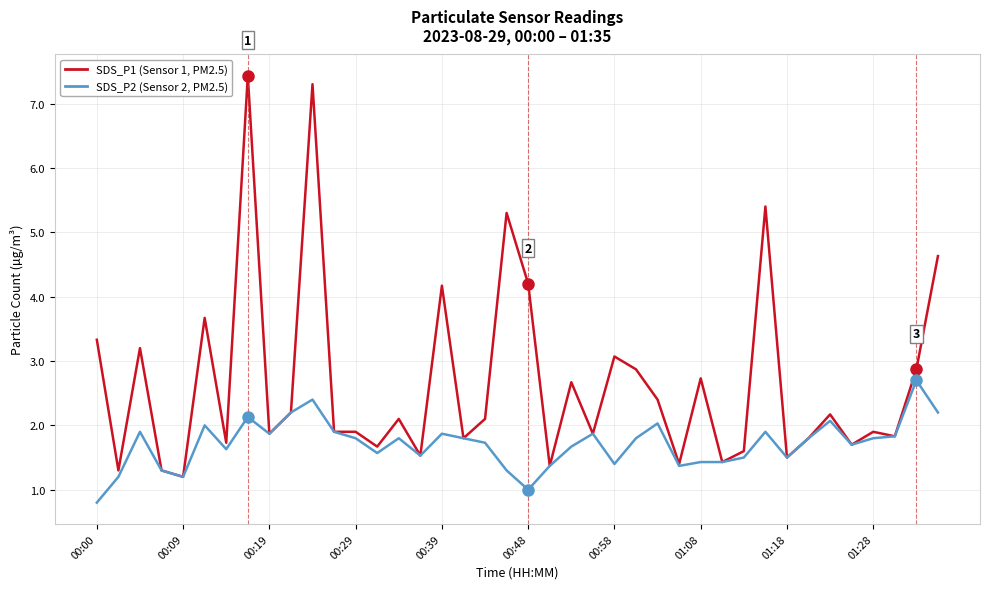

What is the minimum value for SDS_P1 (Sensor 1, PM2.5)?

1.2